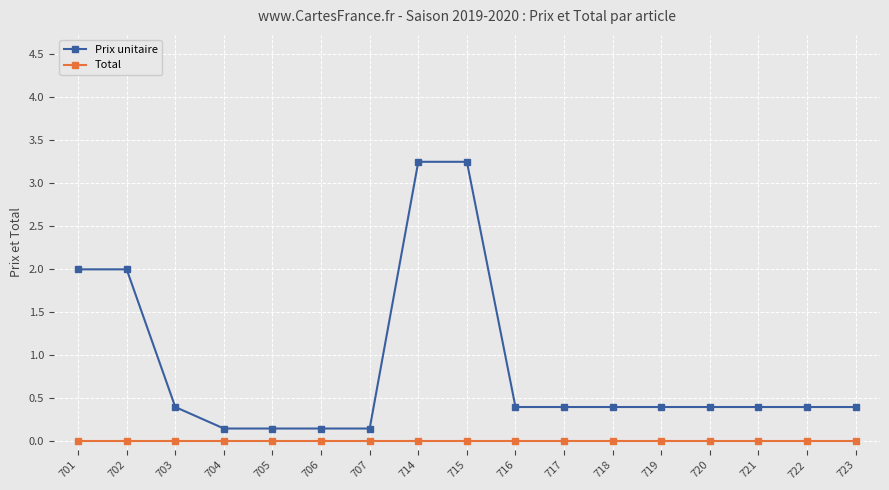

Is this an area chart (filled region under the line)?

No